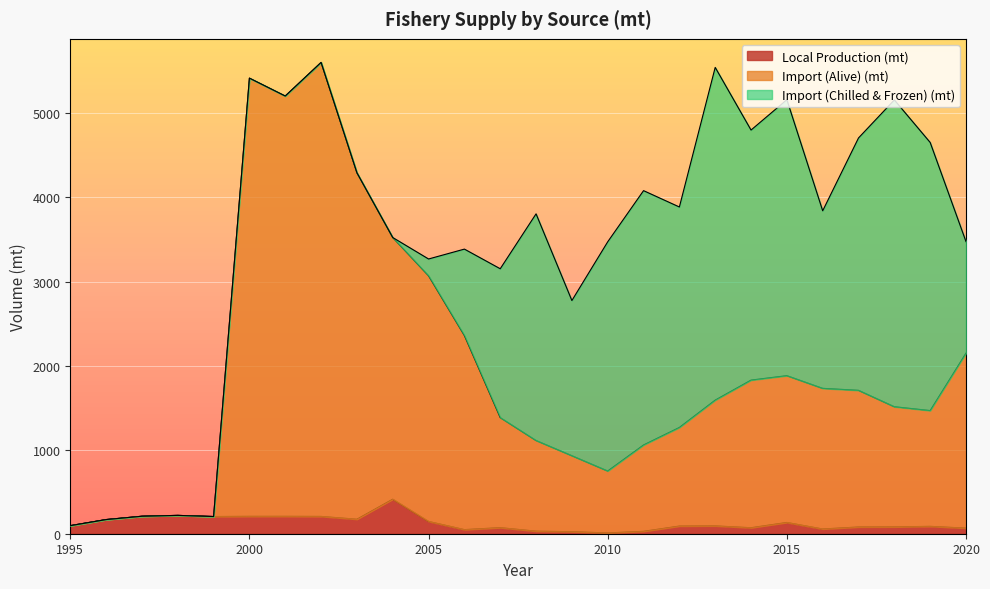

At which category does the chart reach its minimum across all series?

2010